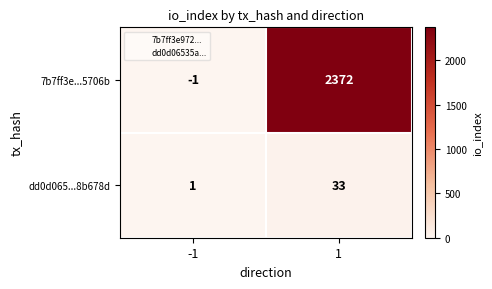

How many categories are shown in the chart?

2